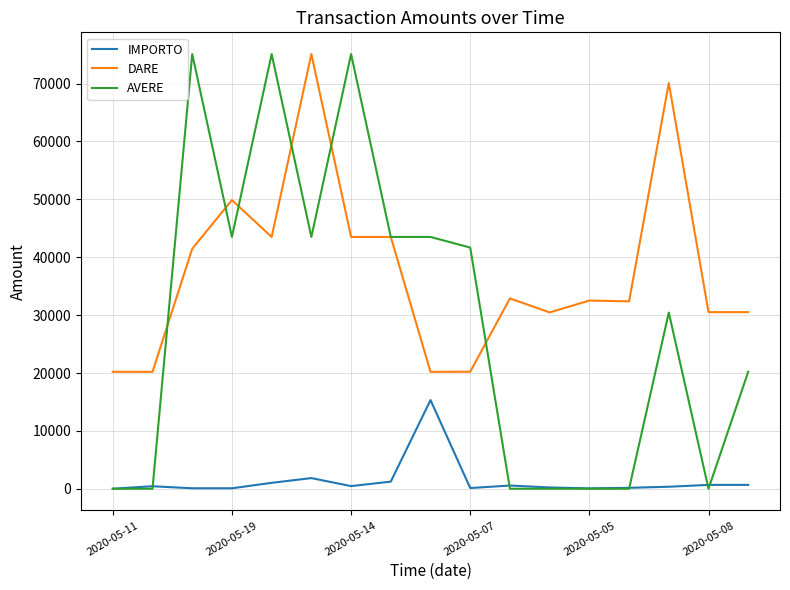

What is the average value of the IMPORTO series?

1372.5